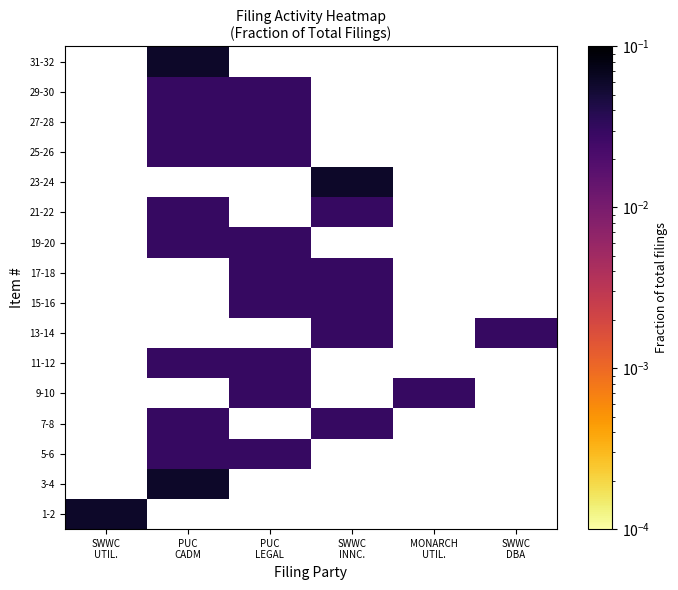

The 19-20 series shows 0.0 at SWWC INNC.. True or false?

True